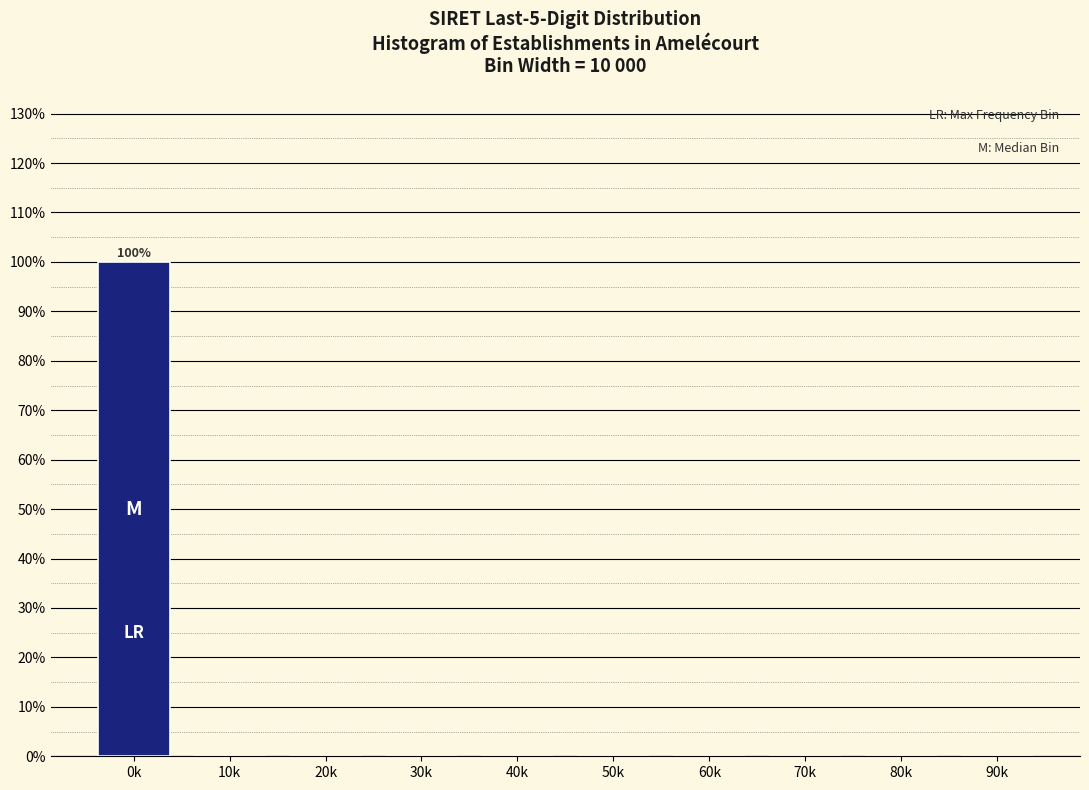

Reading left to right, list all the values displayed in this chart.

0k=100	10k=0	20k=0	30k=0	40k=0	50k=0	60k=0	70k=0	80k=0	90k=0